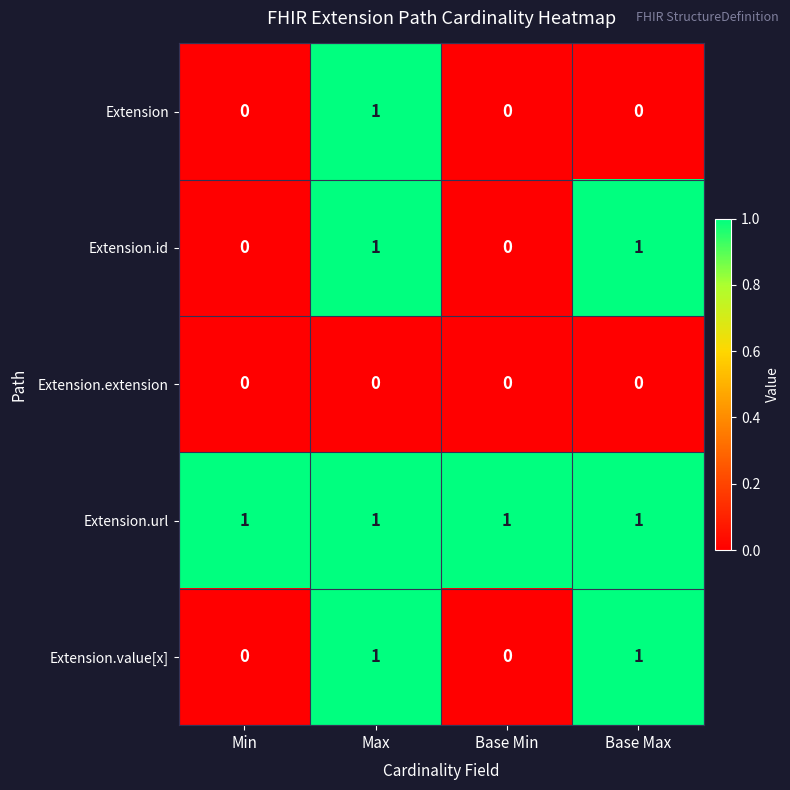

At which category is the sum across all series the highest?

Max